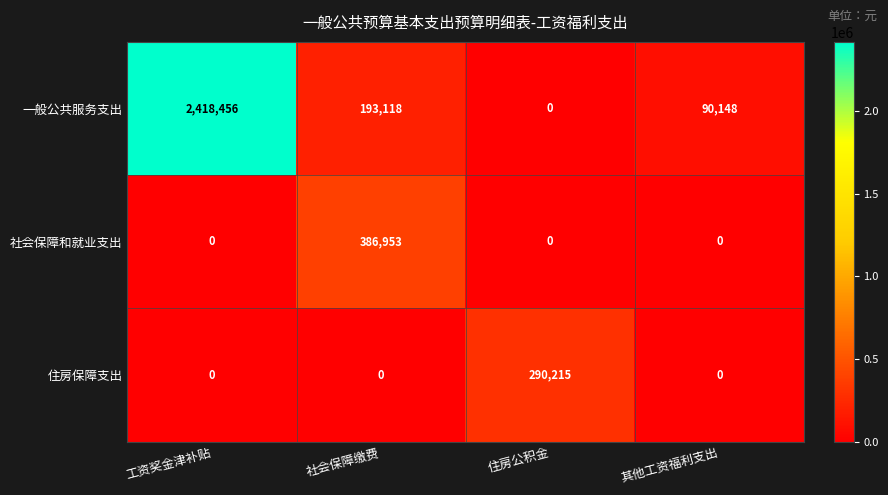

How many data points does each series have?

4